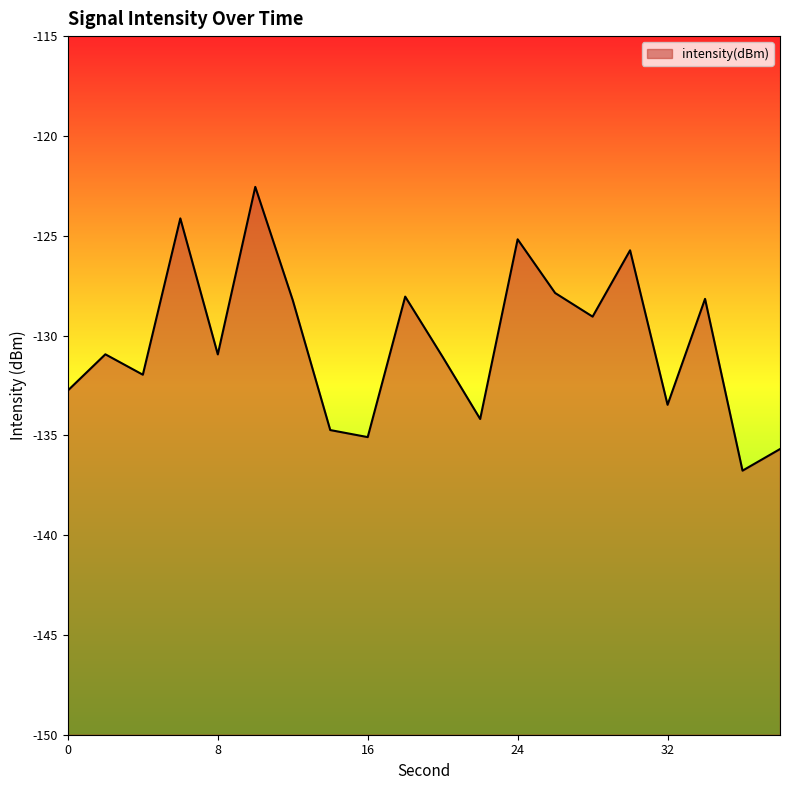

What is the difference between the maximum and minimum values?

14.2